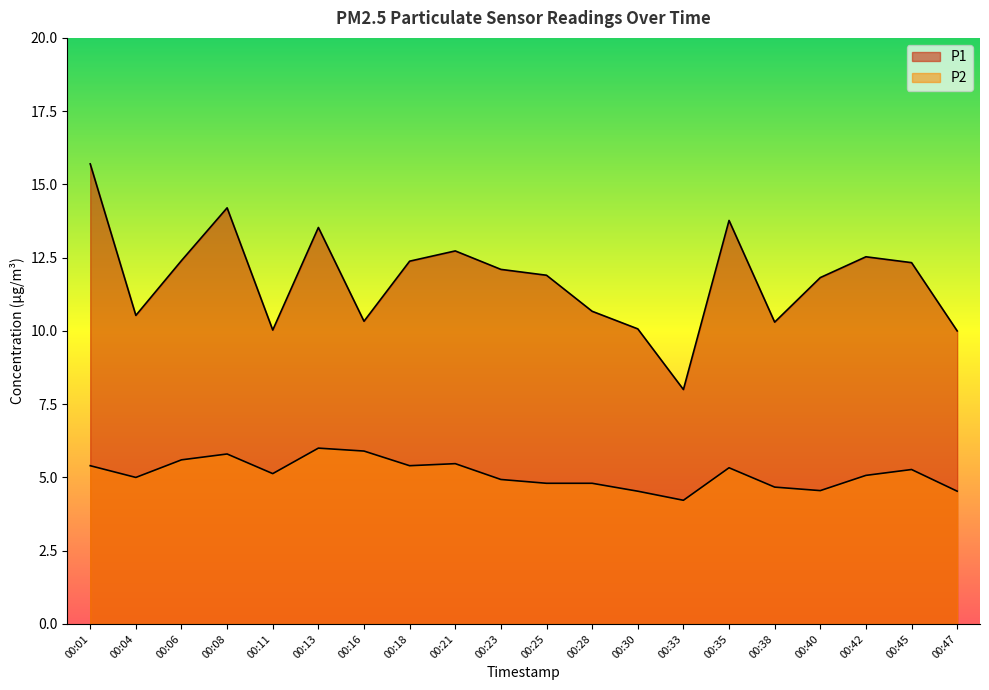

Is the value of P2 at 00:45 greater than the value of P1 at 00:35?

No